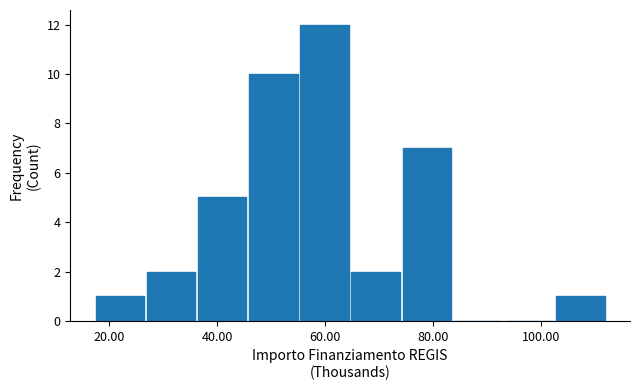

Which range on the x-axis has the tallest bar?

56 to 64